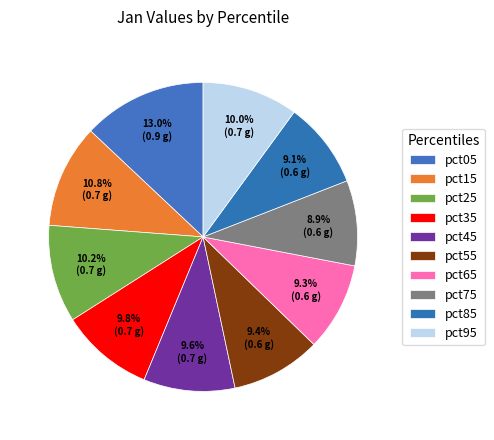

Count the number of slices in the pie.

10